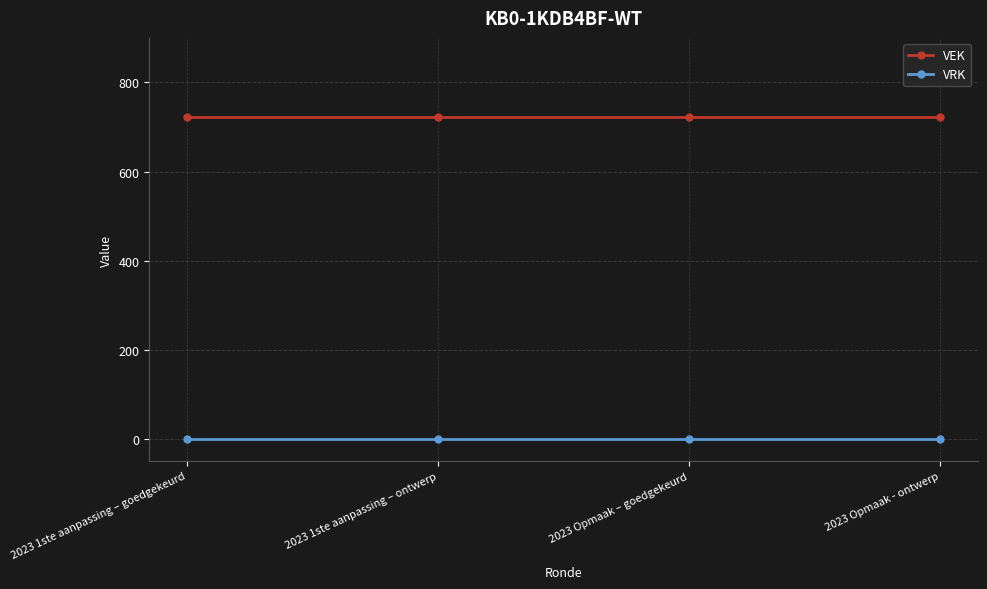

Reading left to right, transcribe all the data shown in this chart.

VEK: 723	723	723	723
VRK: 0	0	0	0